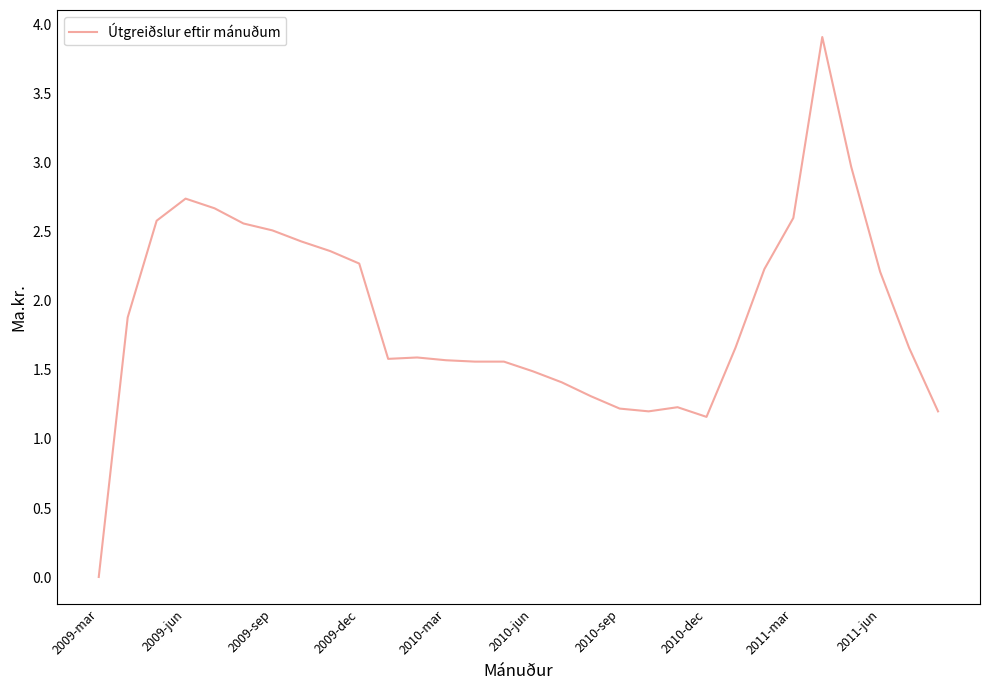

What is the difference between the maximum and minimum values?

3.9